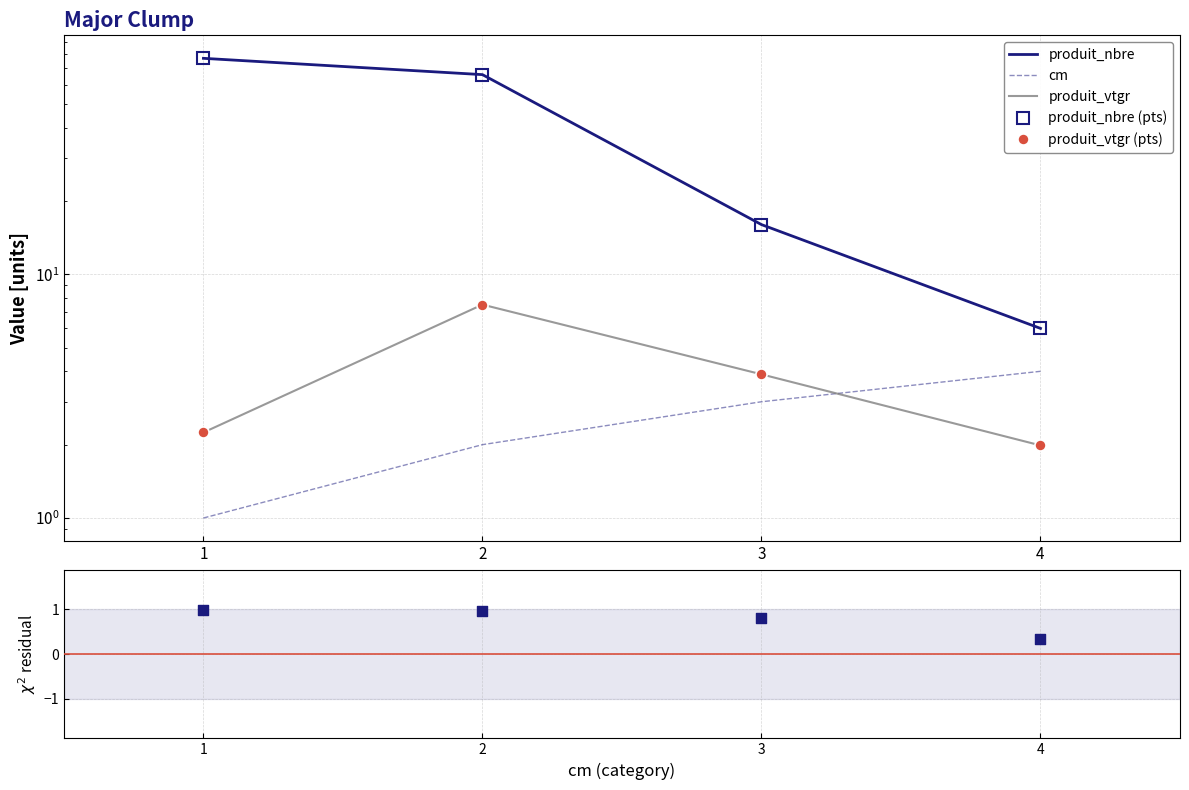

Which series has the largest total across all categories?

produit_nbre